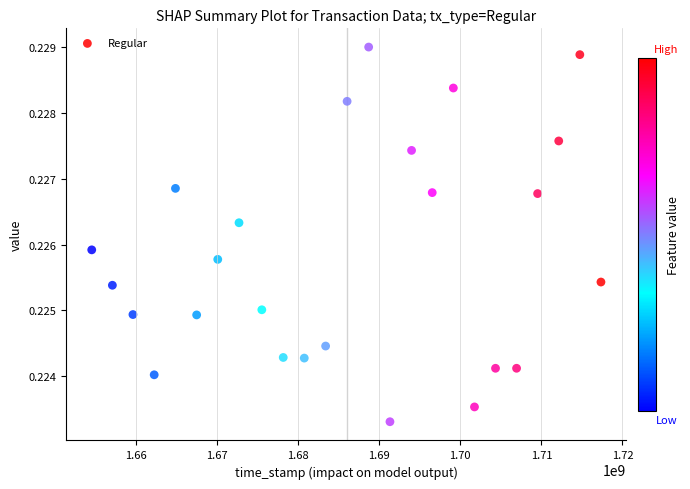

What is the range of X values (max minus min)?

62786113.0